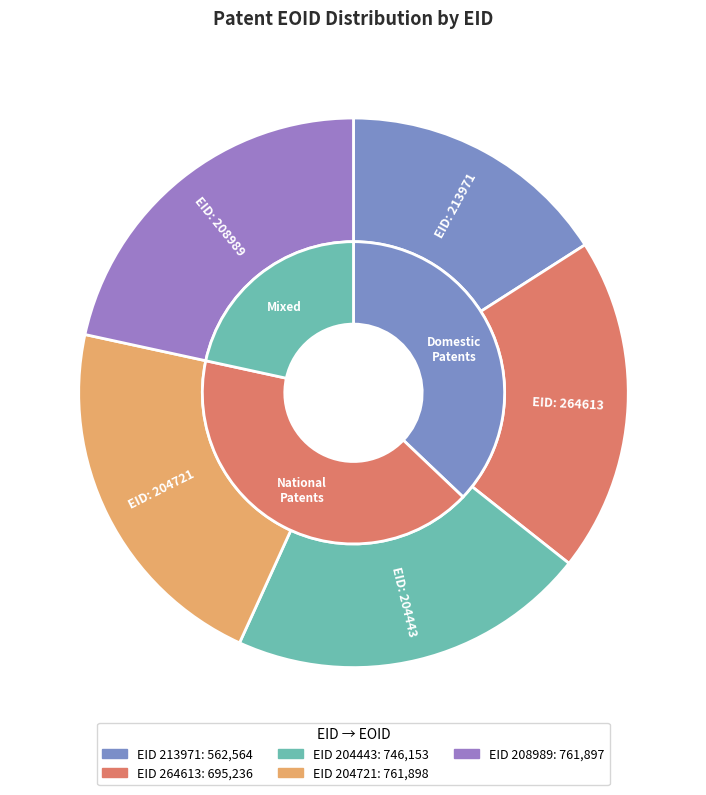

Approximately how many times larger is the value at 204721 compared to 264613?

1.1